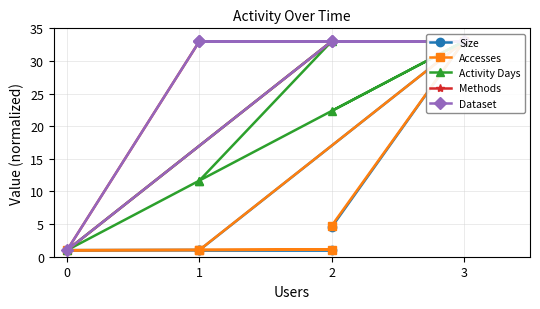

The Activity Days series shows 48.2 at 2. True or false?

False